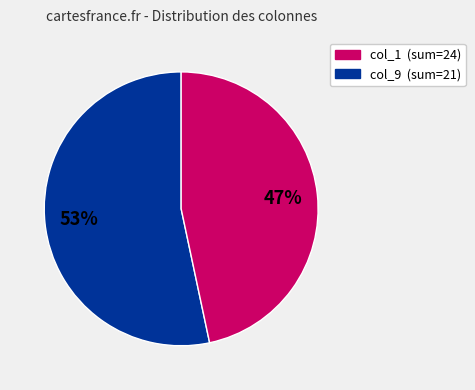

Count the number of slices in the pie.

2